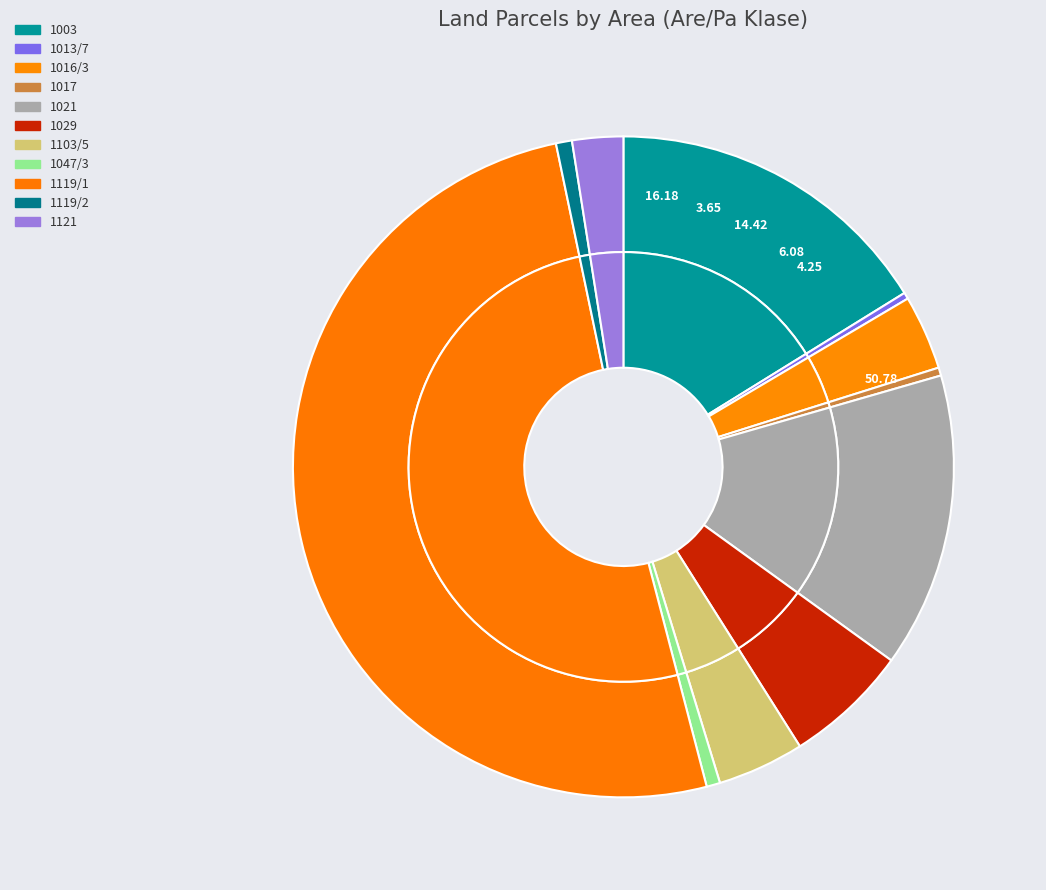

To the nearest percent, what is the average slice percentage?

9%